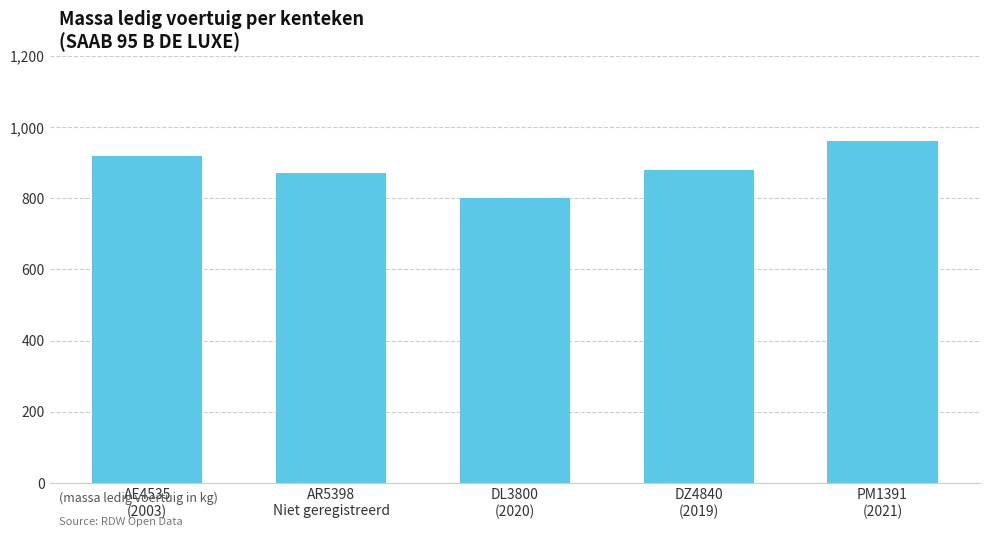

What is the value of the 4th bar from the left?

880